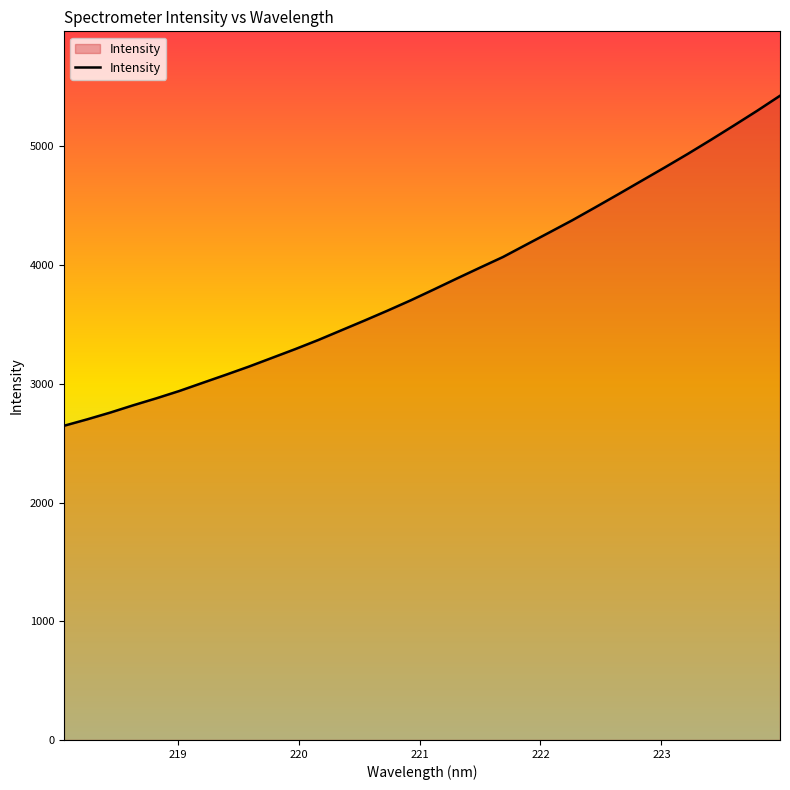

What is the greatest value displayed?

5427.0